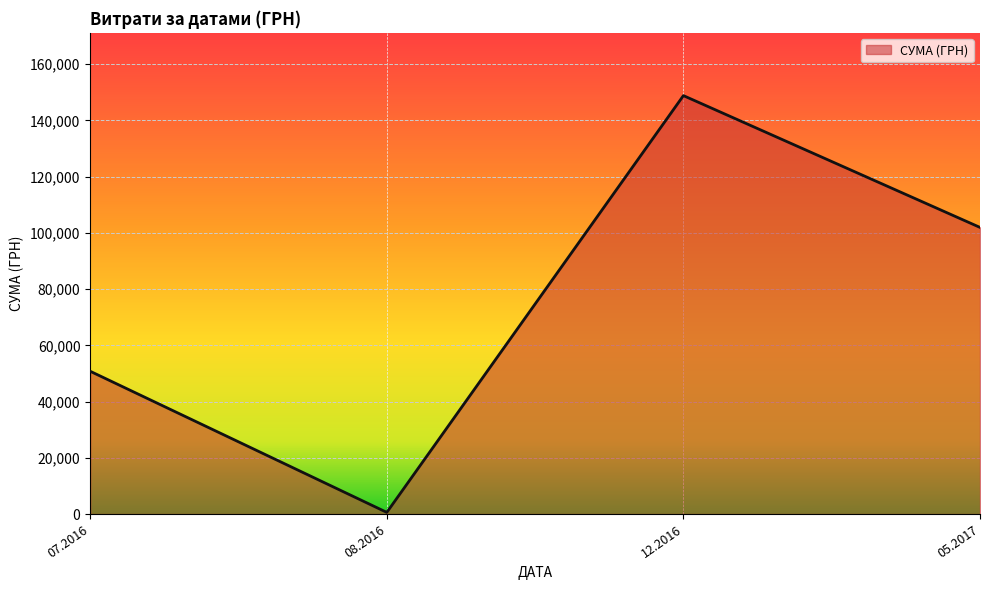

How many interior local peaks (higher than both neighbors) does the data have?

1